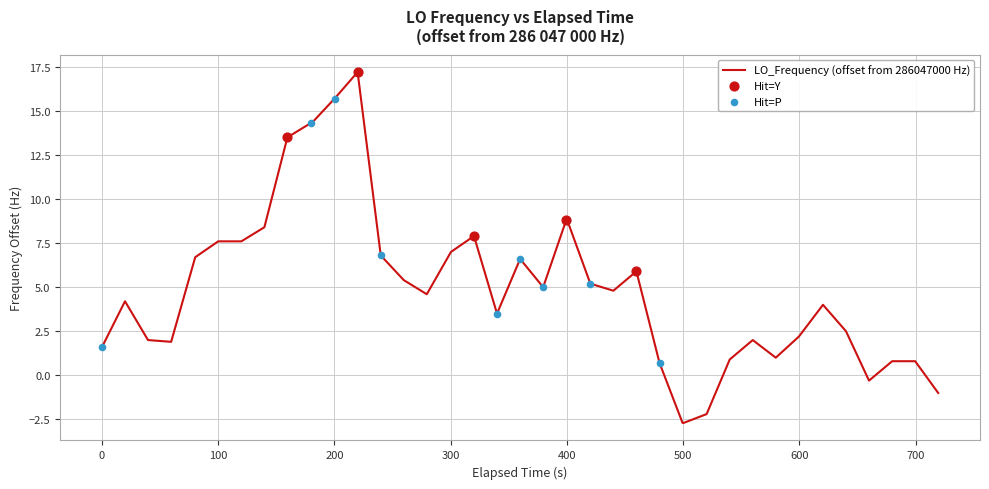

What is the difference between the maximum and minimum values?

19.9